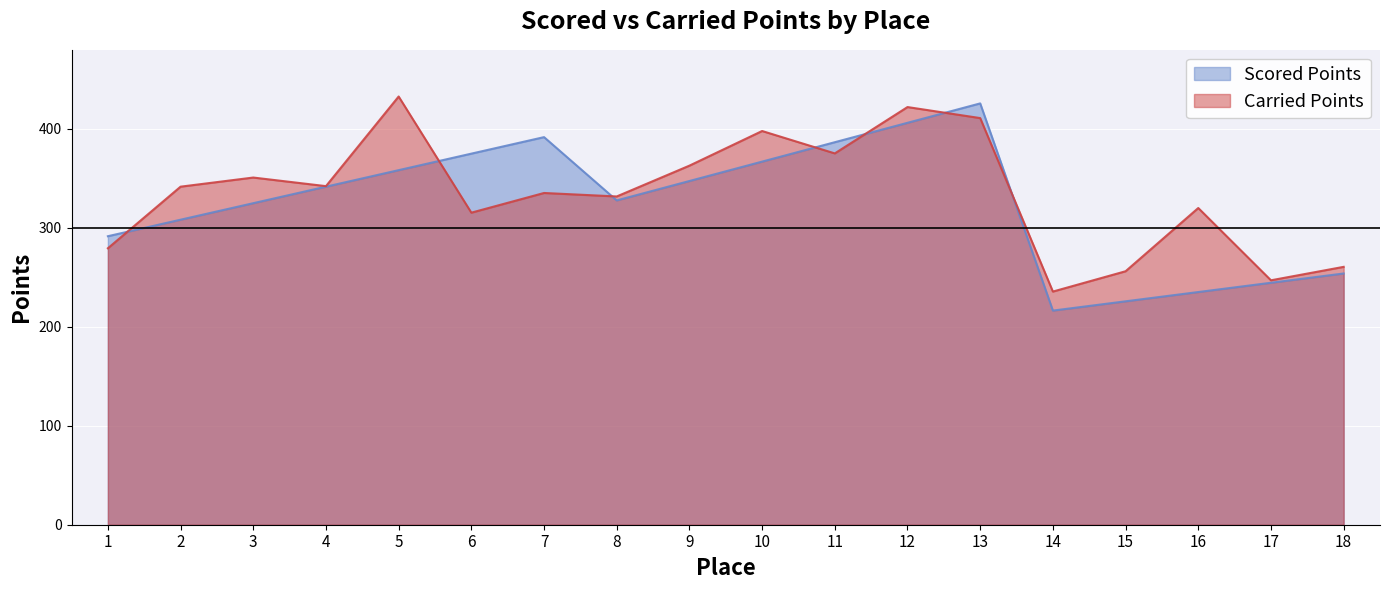

At which category does the chart reach its minimum across all series?

14